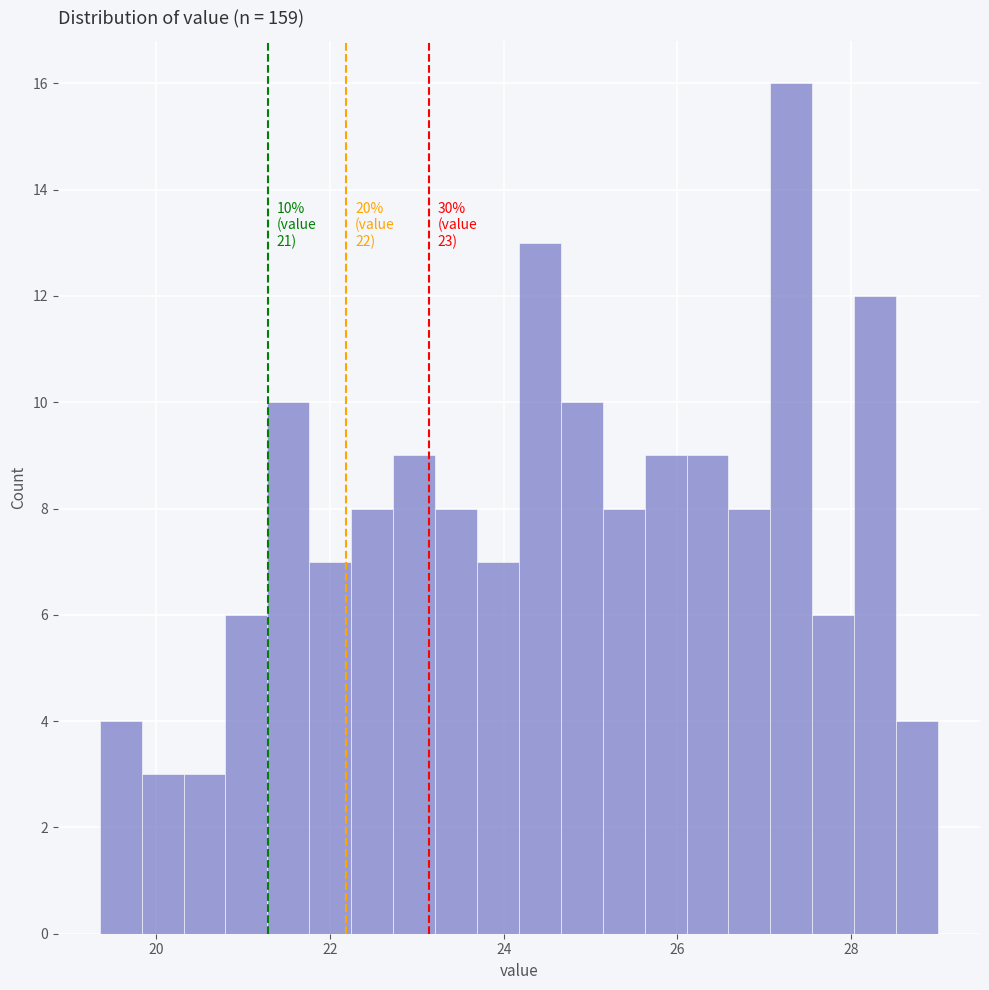

Around what value on the x-axis is the tallest bar? Give the approximate position of its centre, as read against the axis.

27.4